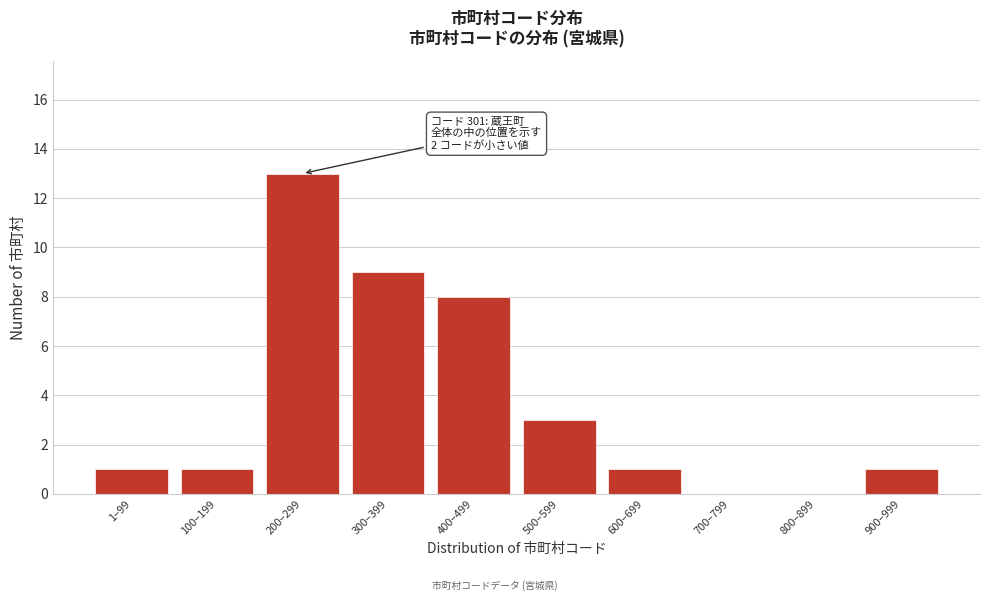

Reading left to right, list all the values displayed in this chart.

1–99=1	100–199=1	200–299=13	300–399=9	400–499=8	500–599=3	600–699=1	700–799=0	800–899=0	900–999=1